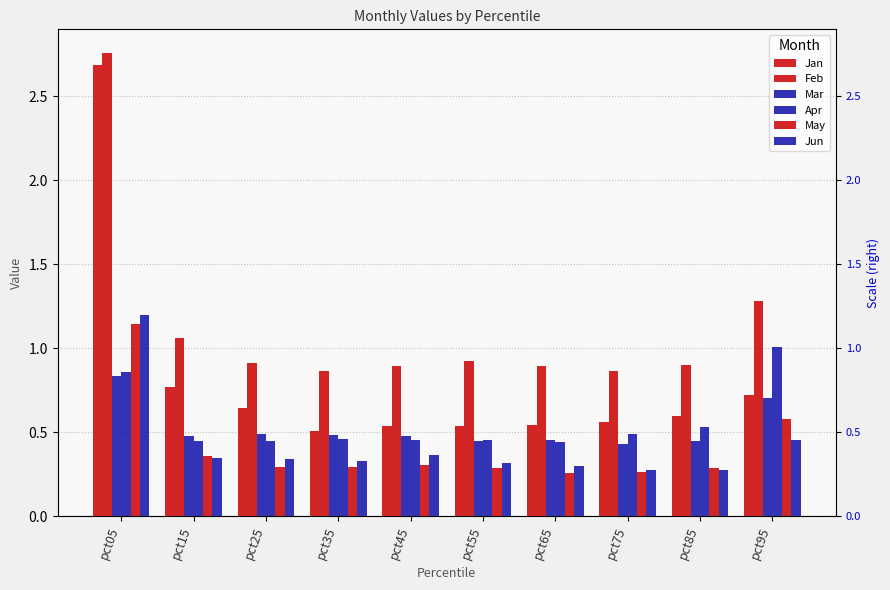

How many categories are shown in the chart?

10